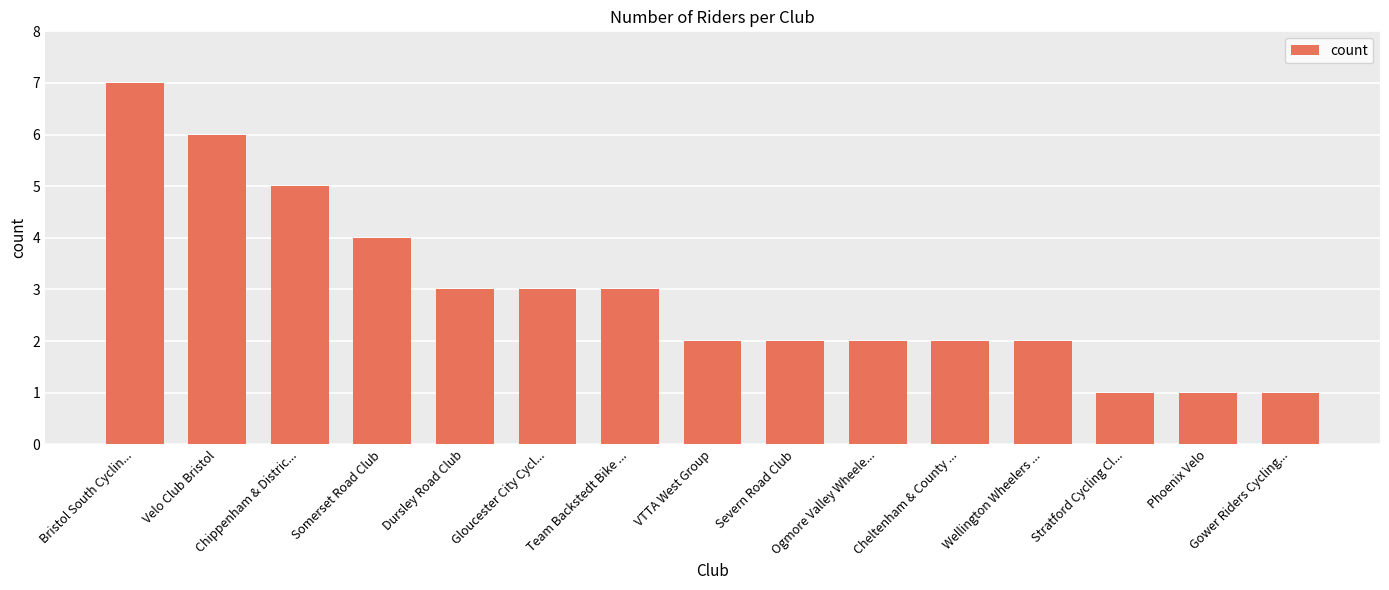

Count the number of data series in this chart.

1